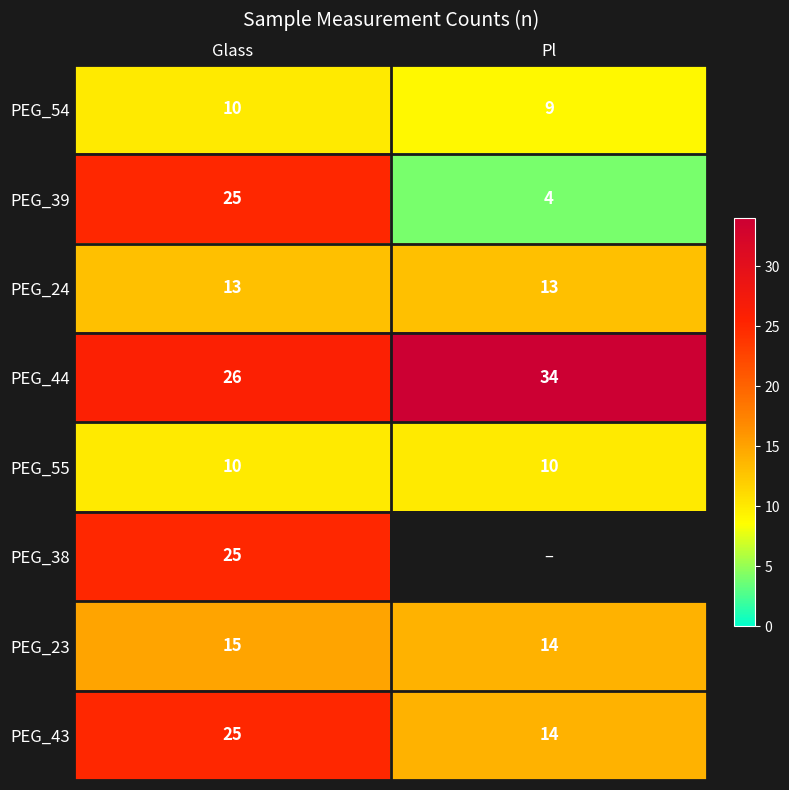

What is the total value across all series at Glass?

149